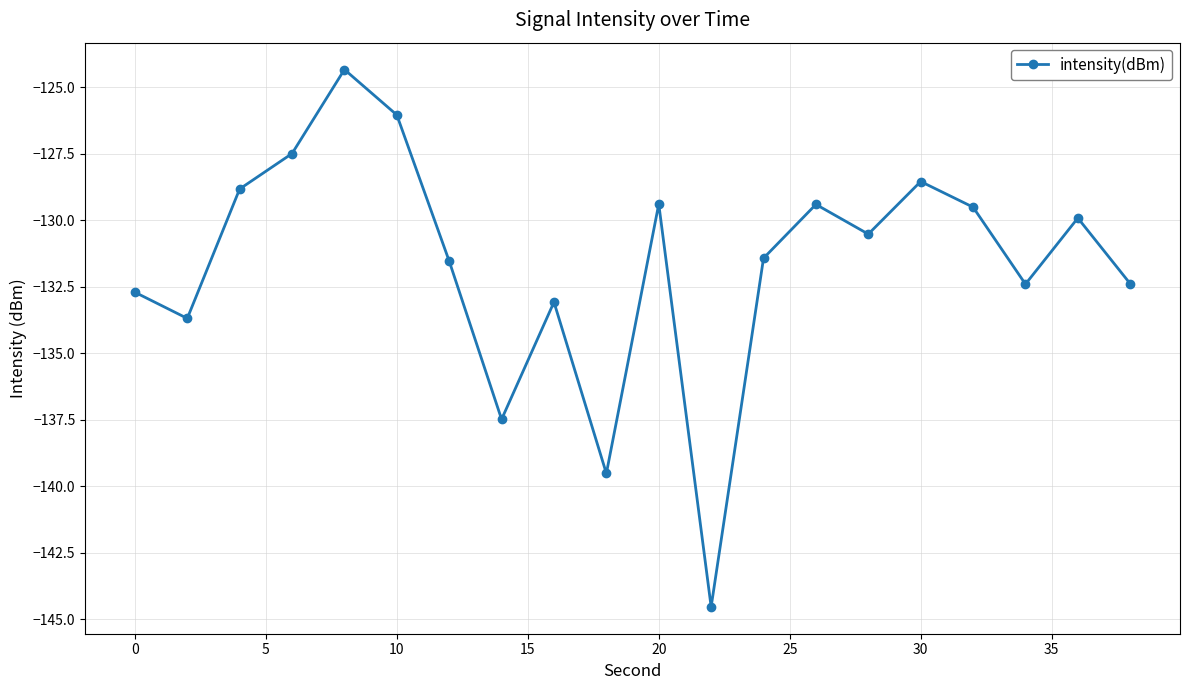

What is the maximum value shown in the chart?

-124.3